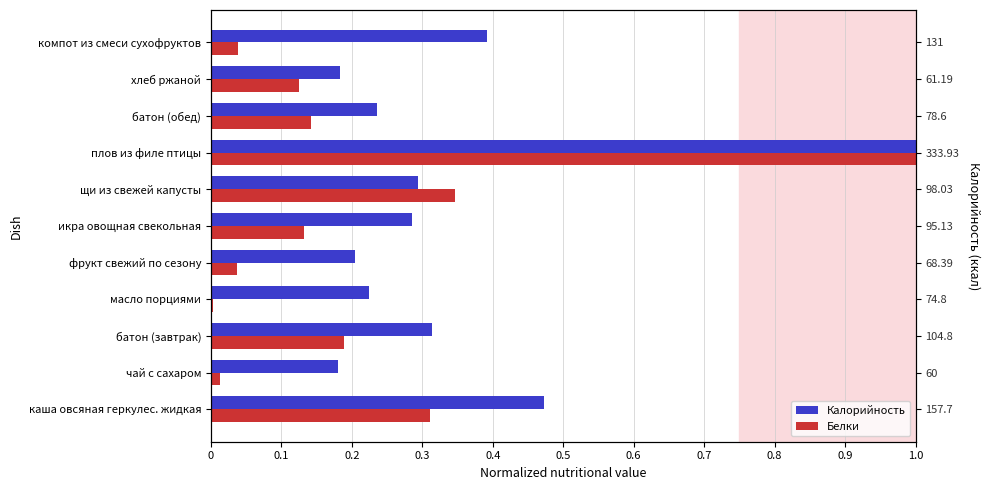

What is the average value of the Белки series?

0.2